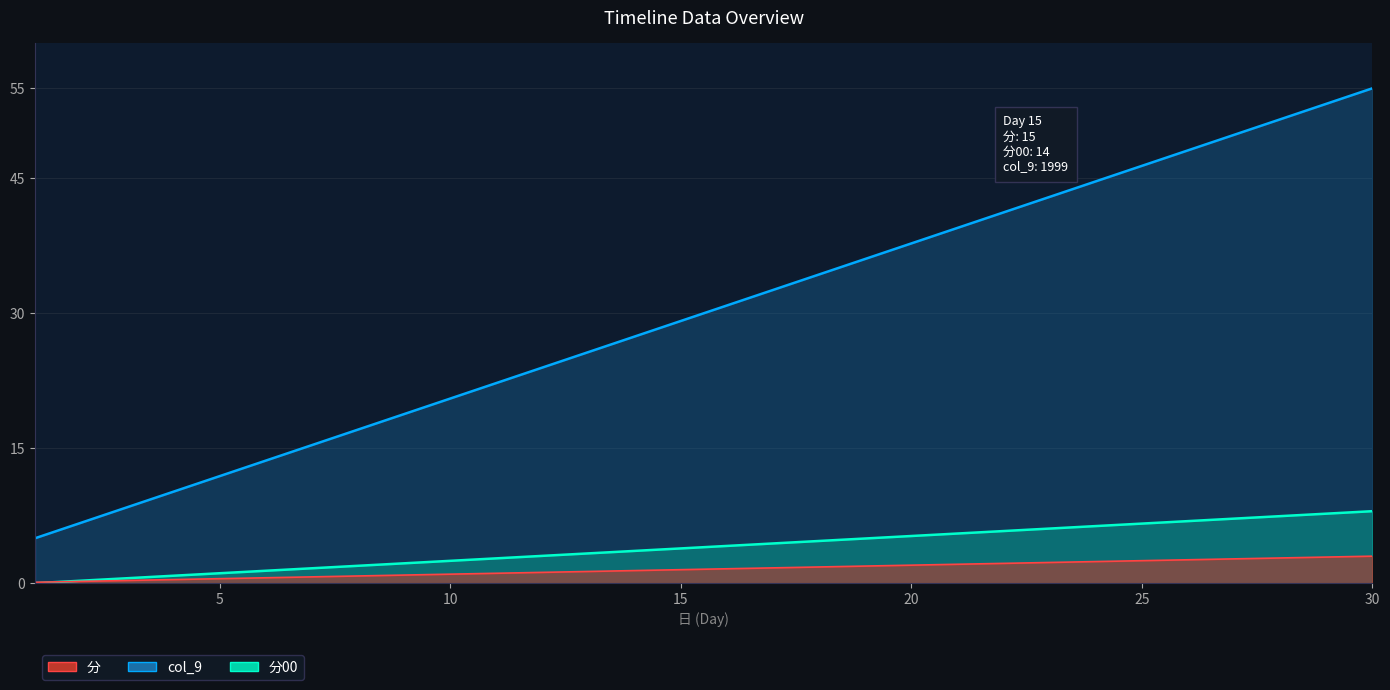

Which series has the largest total across all categories?

分00